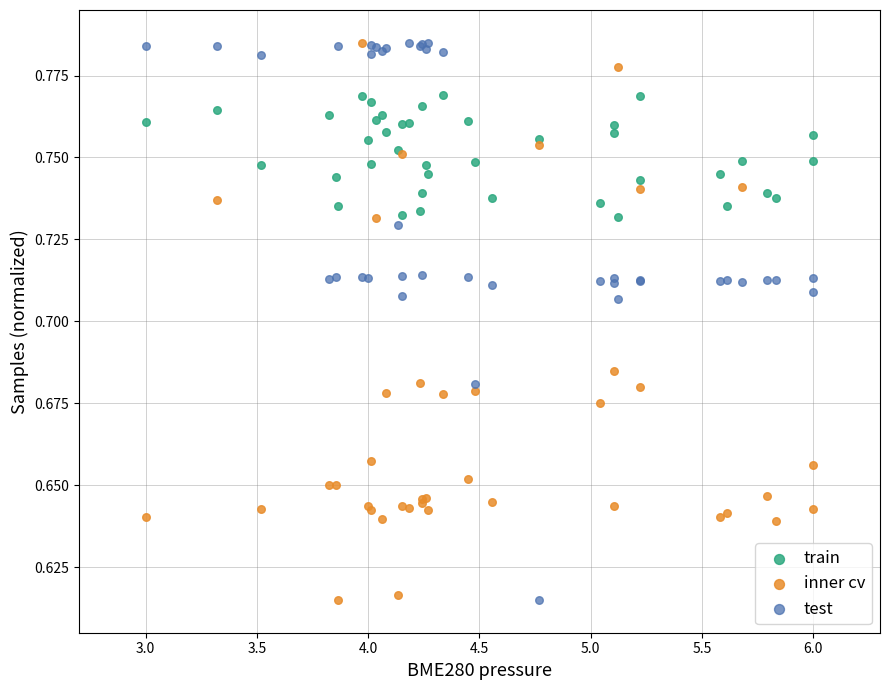

What is the X range (max minus min) for the scatter plot?

3.0